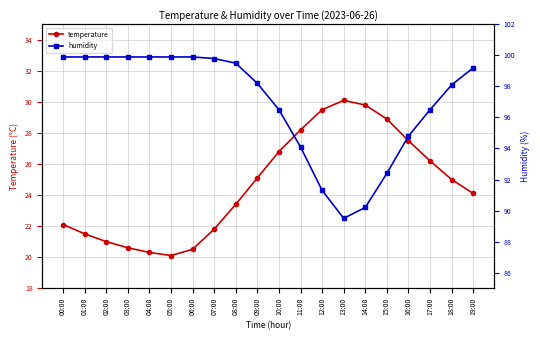

Where is humidity nearest to the value 94?

11:00